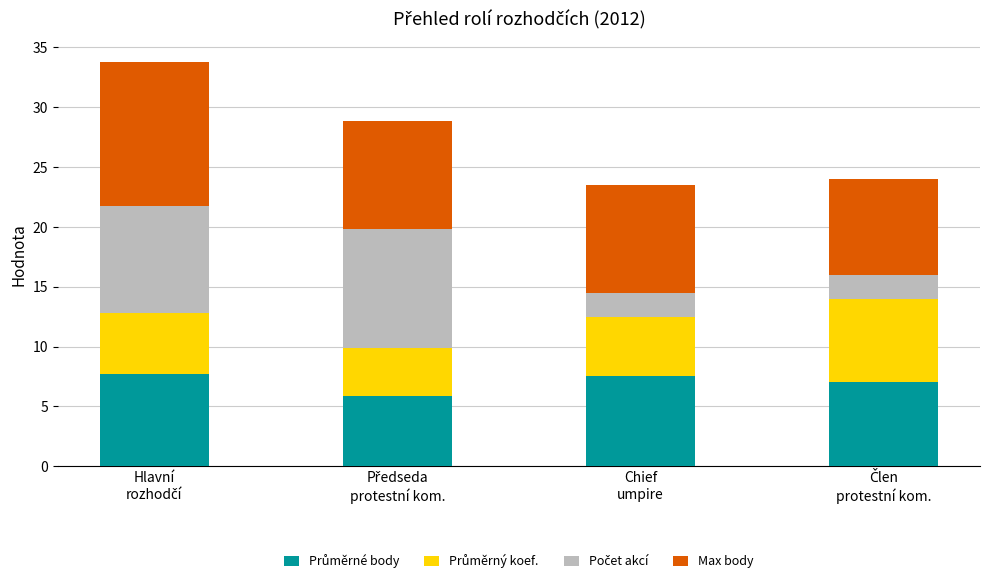

Count the number of data series in this chart.

4